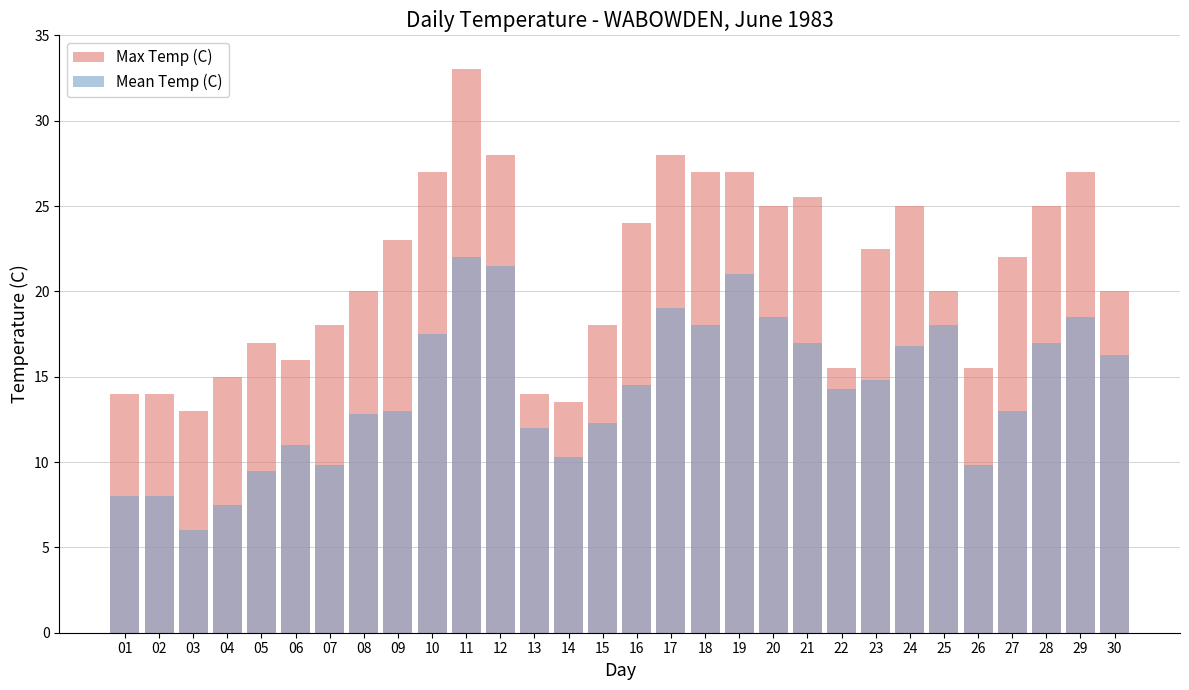

Reading left to right, extract all data points from this chart.

Max Temp (C): 14.0	14.0	13.0	15.0	17.0	16.0	18.0	20.0	23.0	27.0	33.0	28.0	14.0	13.5	18.0	24.0	28.0	27.0	27.0	25.0	25.5	15.5	22.5	25.0	20.0	15.5	22.0	25.0	27.0	20.0
Mean Temp (C): 8.0	8.0	6.0	7.5	9.5	11.0	9.8	12.8	13.0	17.5	22.0	21.5	12.0	10.3	12.3	14.5	19.0	18.0	21.0	18.5	17.0	14.3	14.8	16.8	18.0	9.8	13.0	17.0	18.5	16.3